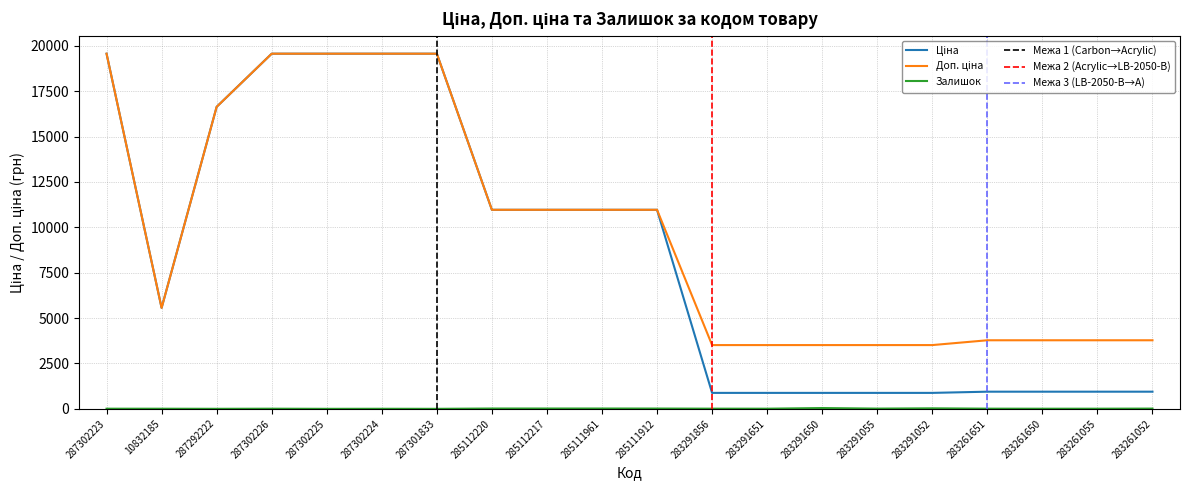

Rank the series by their maximum value, from highest to lowest.

Ціна, Доп. ціна, Залишок